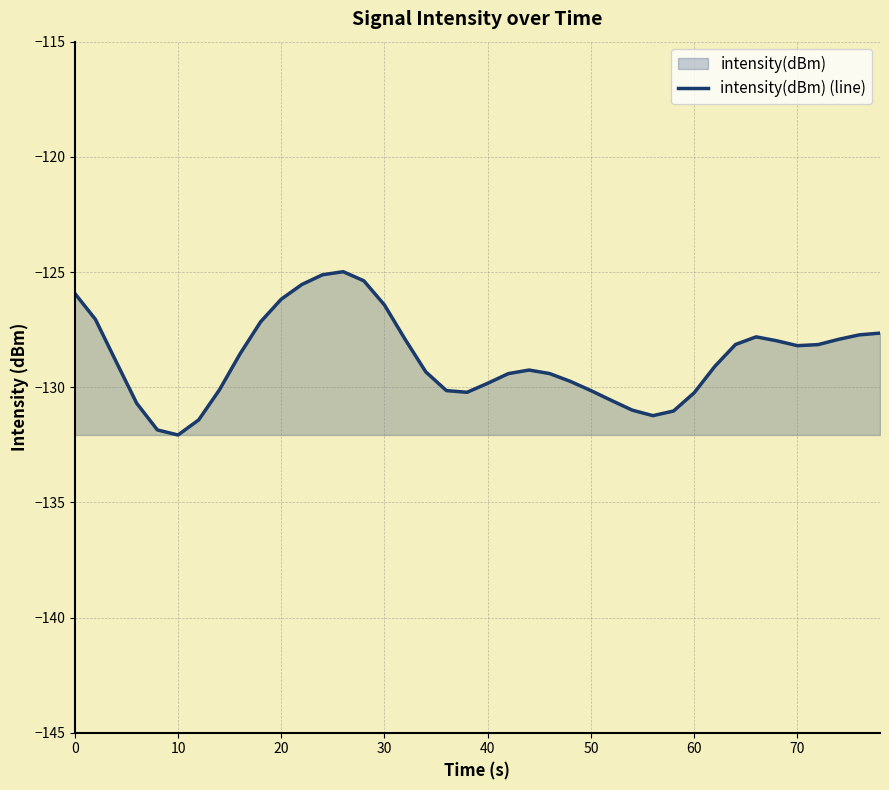

What is the maximum value shown in the chart?

-125.0